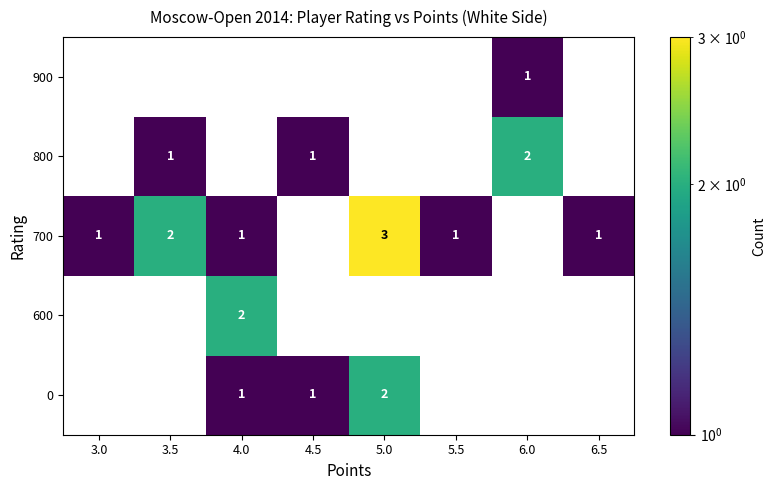

How many 700 values are between 1 and 2?

5